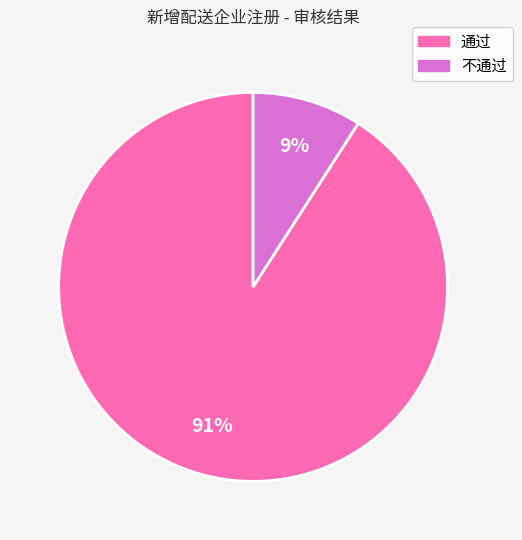

Which slice represents more than half of the pie?

通过